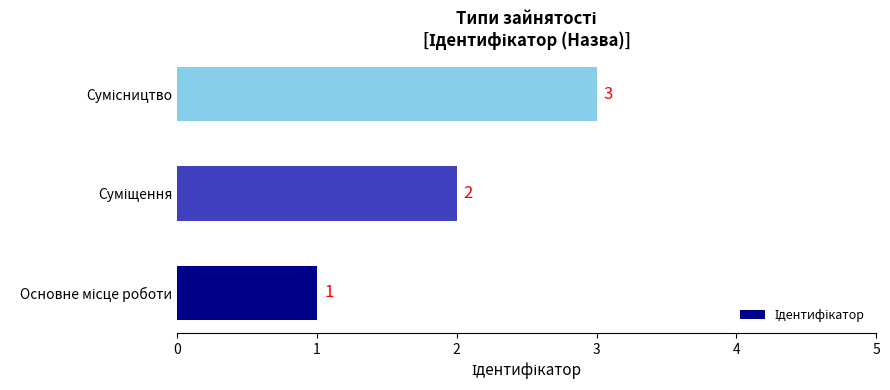

What is the smallest value displayed?

1